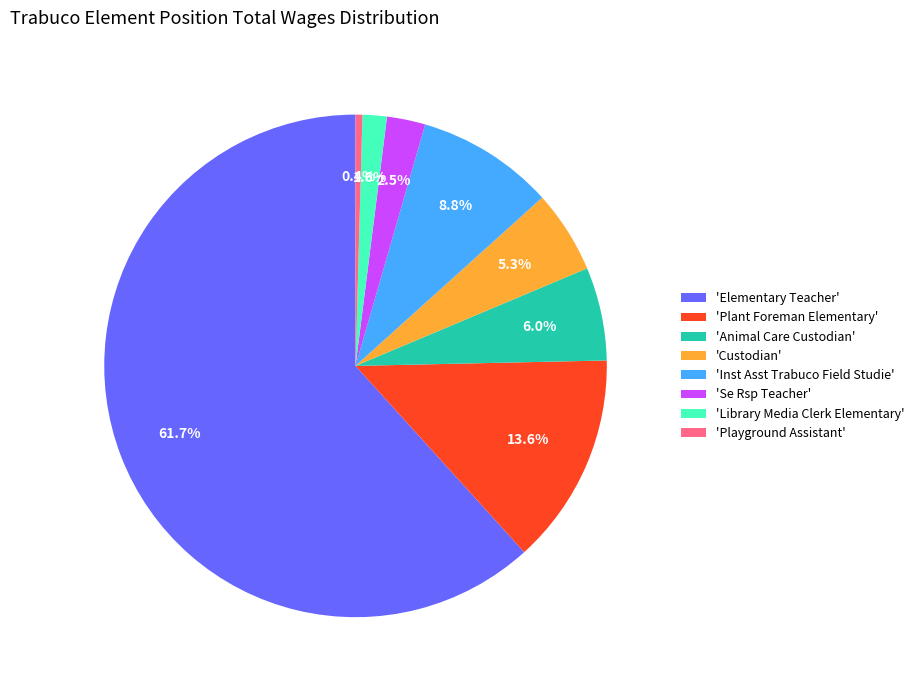

Rank the categories by value from lowest to highest.

'Playground Assistant', 'Library Media Clerk Elementary', 'Se Rsp Teacher', 'Custodian', 'Animal Care Custodian', 'Inst Asst Trabuco Field Studie', 'Plant Foreman Elementary', 'Elementary Teacher'